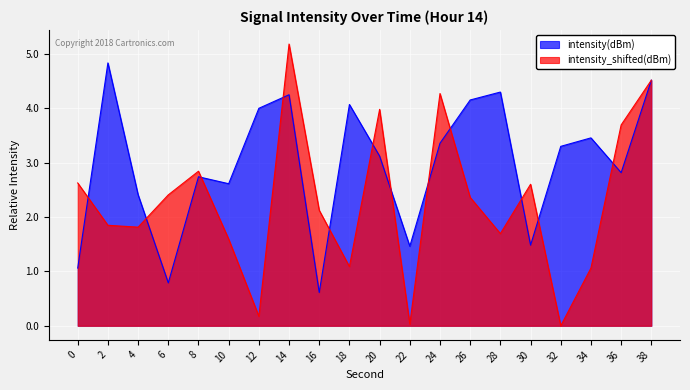

How many series are shown in this chart?

2